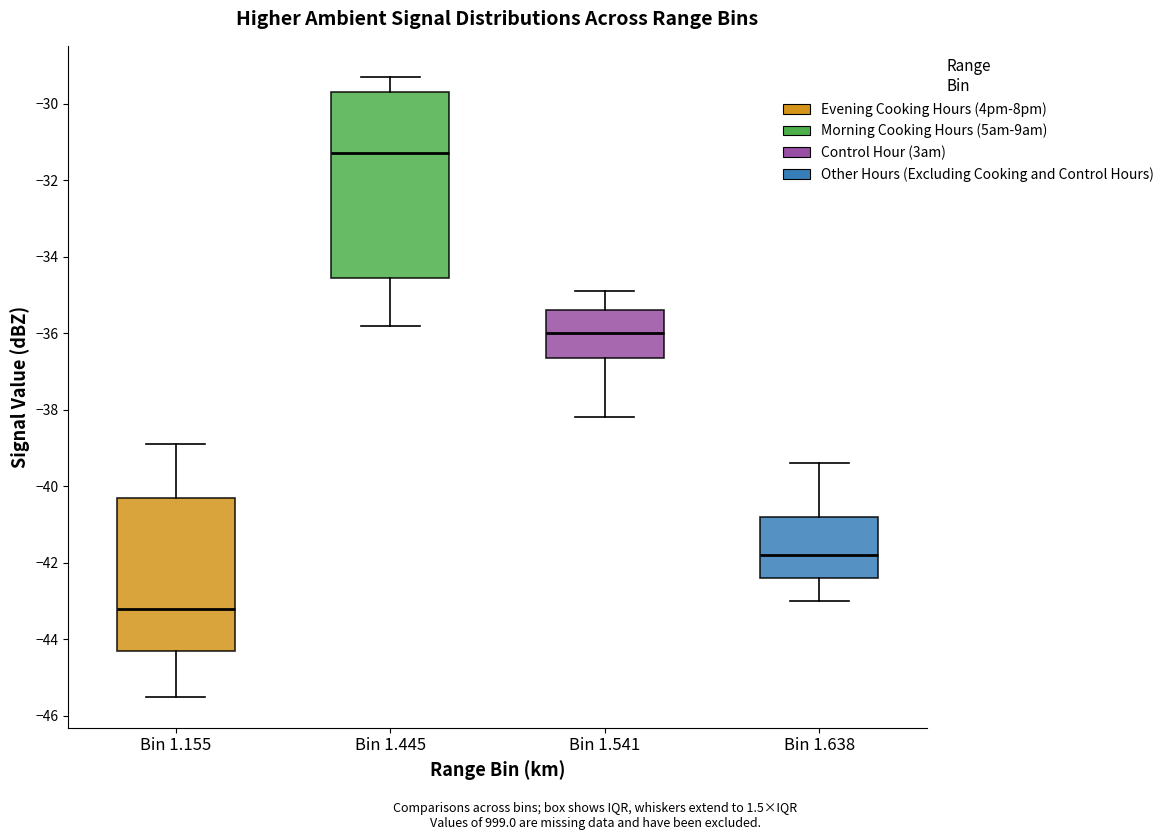

Which box's median line is the lowest?

Bin 1.155